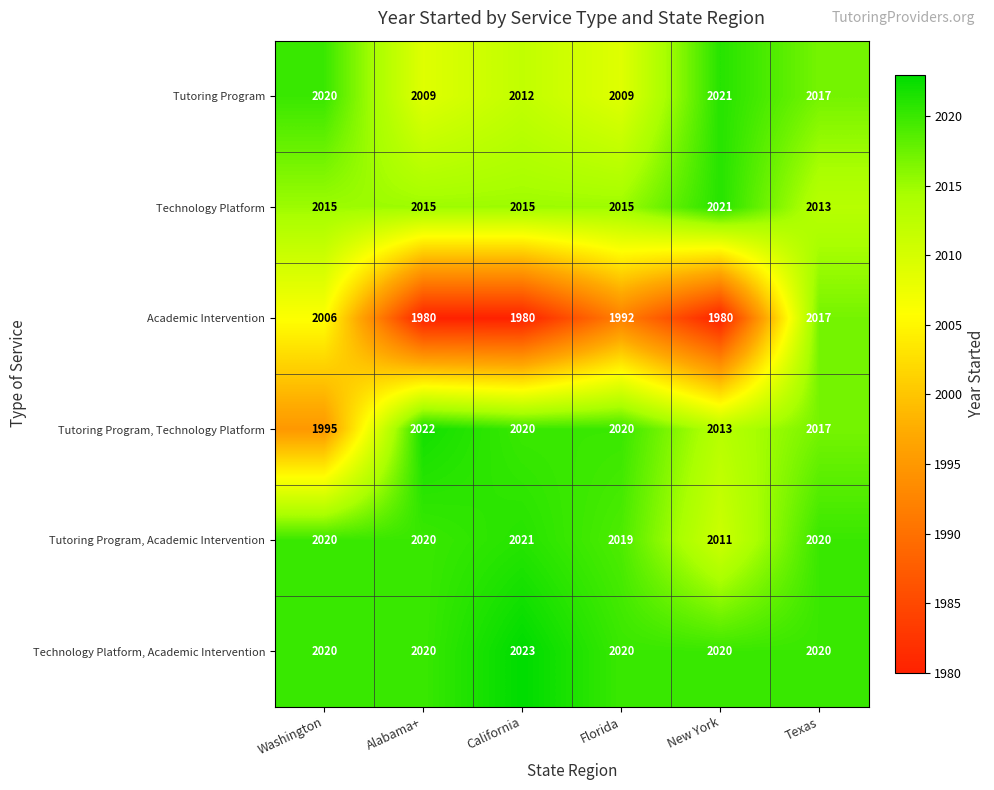

Count the number of categories in the chart.

6